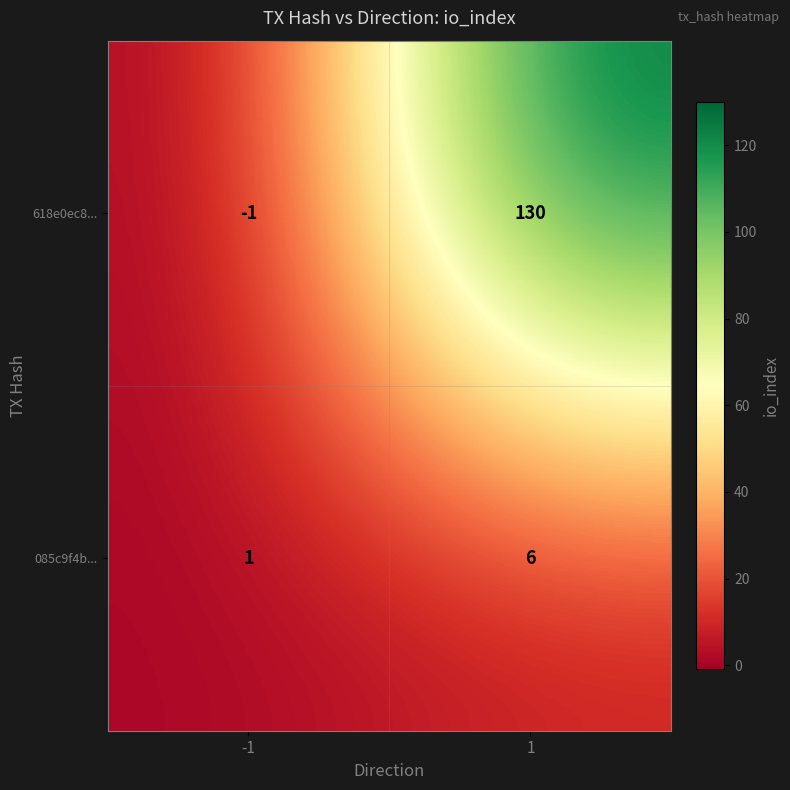

True or false: 618e0ec8... has a value of -1 at -1.

True